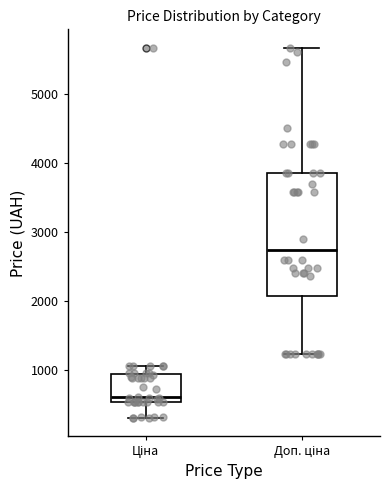

Reading left to right, read every box against the y-axis: the position of its median line, the range the box covers, and the ends of its whiskers. The values are not printed on the chart, so give them approximately, as read against the axis.

Ціна: median 600, box 500 to 900, whiskers 300 to 1100
Доп. ціна: median 2700, box 2100 to 3900, whiskers 1200 to 5700